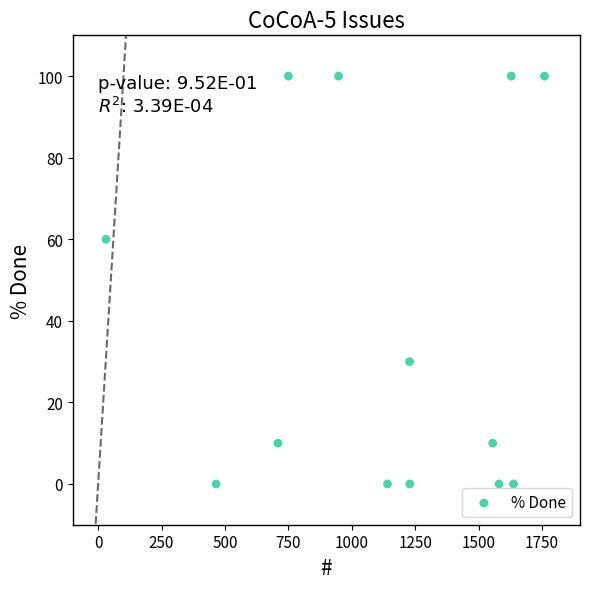

What is the range of Y values (max minus min)?

100